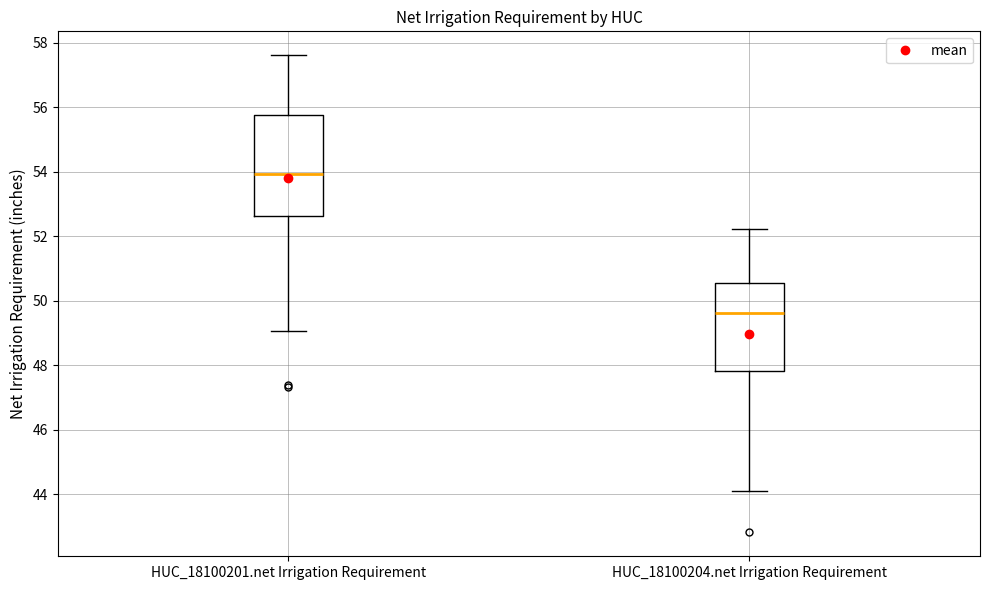

Which box's median line is the highest?

HUC_18100201.net Irrigation Requirement